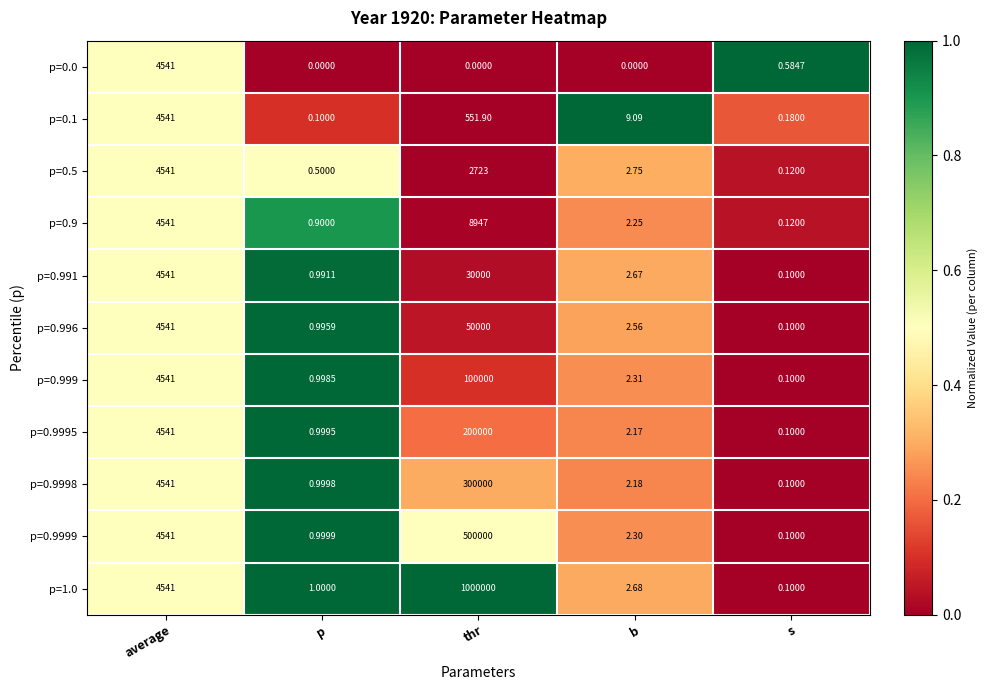

List the labels in order of p=0.9995 value, largest first.

thr, average, b, p, s